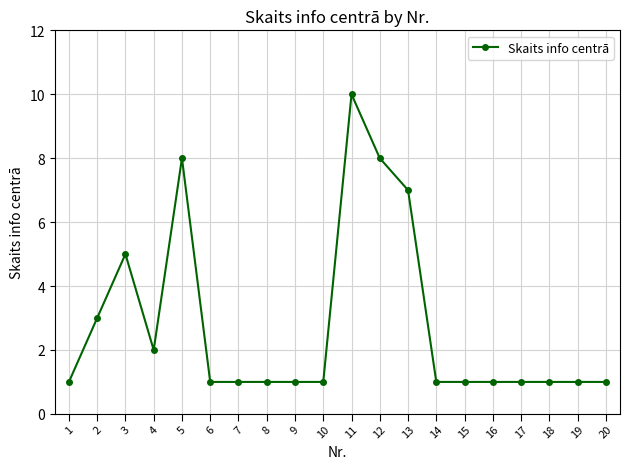

Is it true that the value at 17 is 1?

True